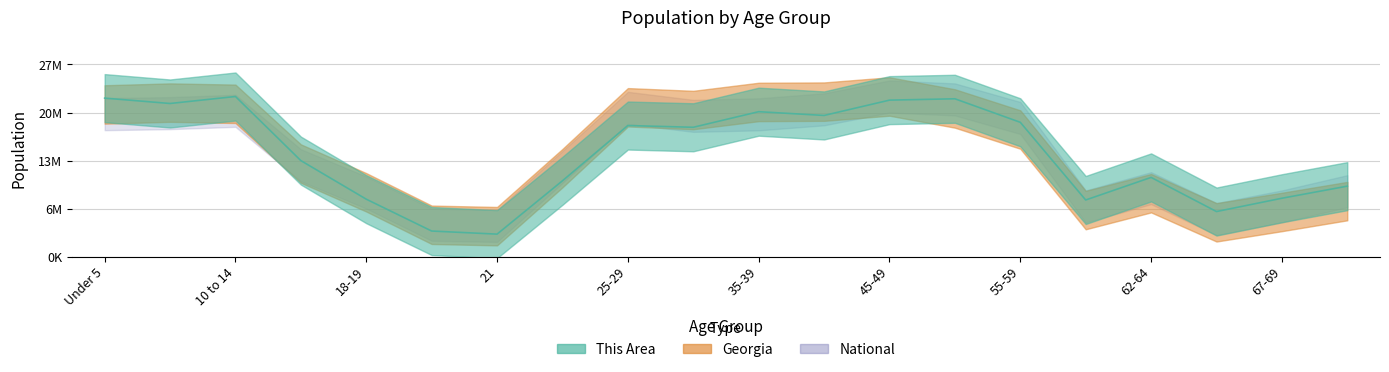

True or false: National and This Area cross at least once.

True